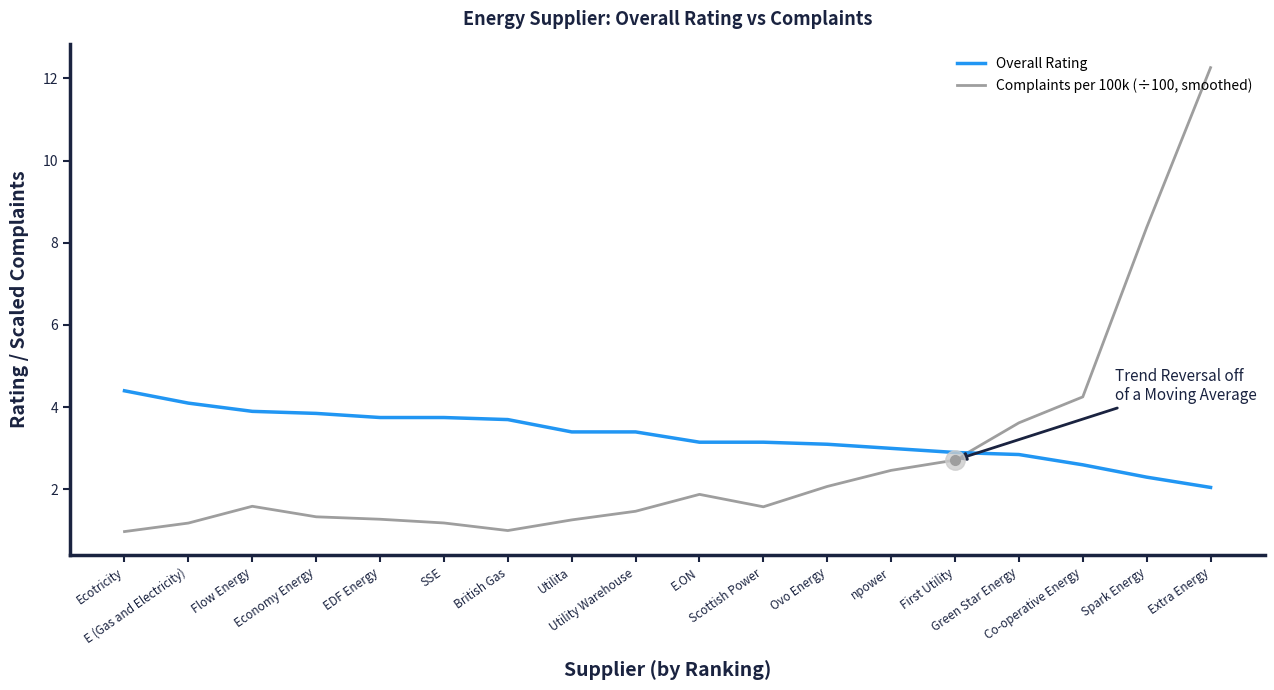

List the series in order of their overall mean, highest first.

Overall Rating, Complaints per 100k (÷100, smoothed)